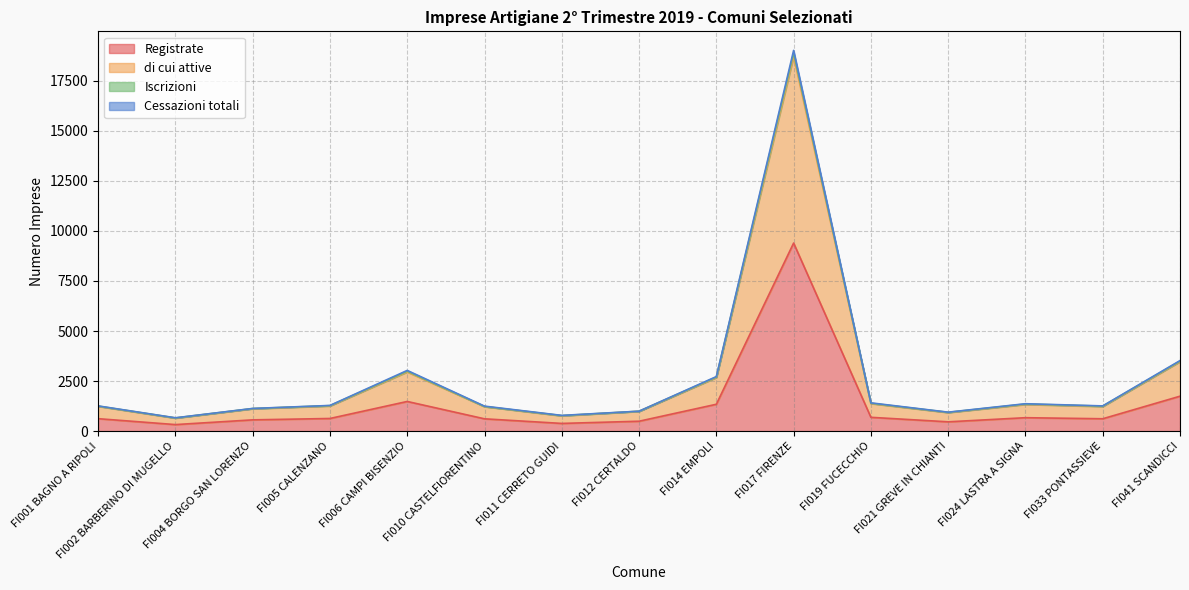

List the labels in order of Registrate value, smallest first.

FI002 BARBERINO DI MUGELLO, FI011 CERRETO GUIDI, FI021 GREVE IN CHIANTI, FI012 CERTALDO, FI004 BORGO SAN LORENZO, FI010 CASTELFIORENTINO, FI033 PONTASSIEVE, FI001 BAGNO A RIPOLI, FI005 CALENZANO, FI024 LASTRA A SIGNA, FI019 FUCECCHIO, FI014 EMPOLI, FI006 CAMPI BISENZIO, FI041 SCANDICCI, FI017 FIRENZE